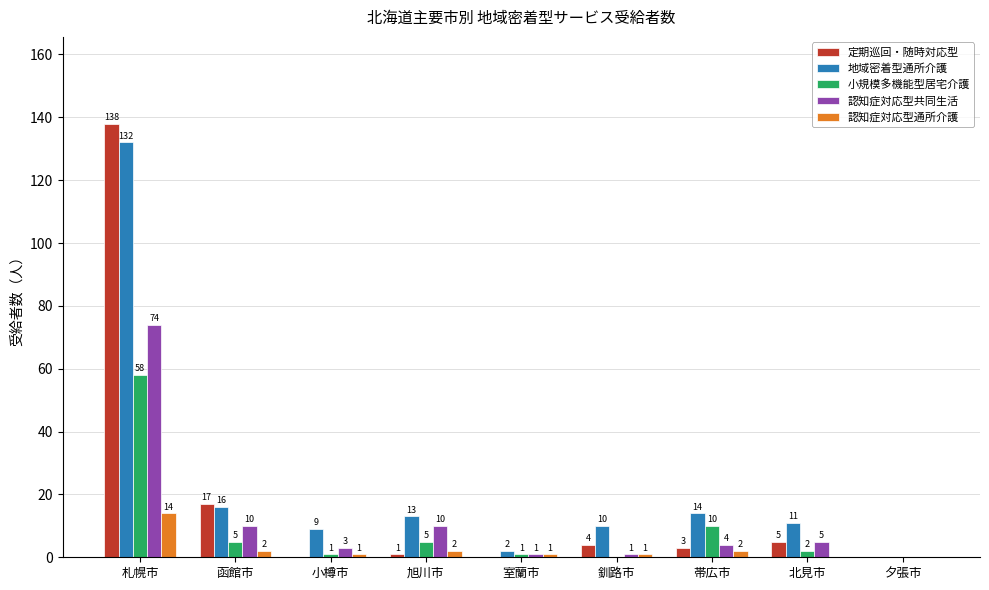

What is the maximum value shown in the chart?

138